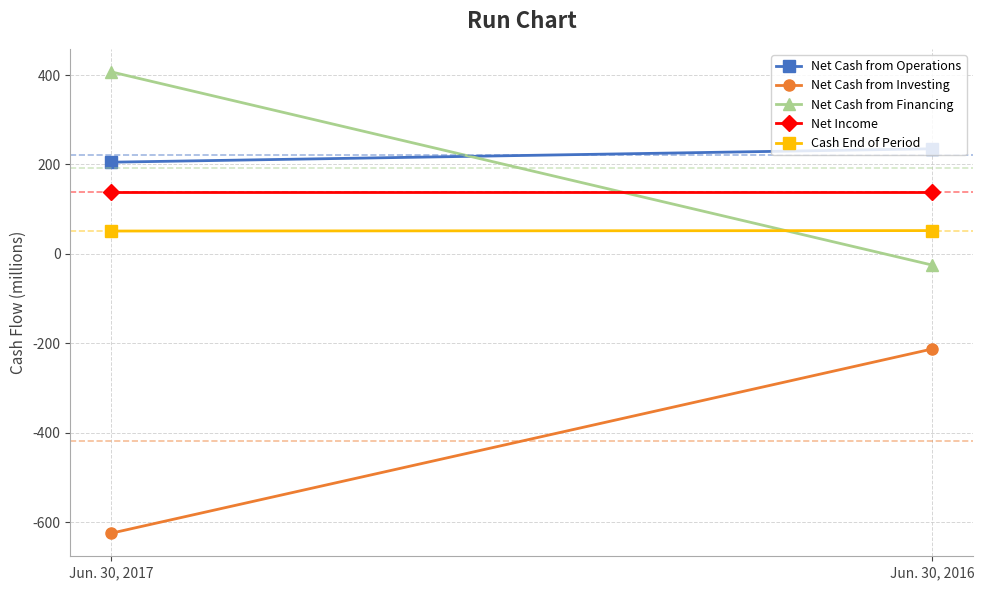

How many data points in Net Cash from Operations are less than 235?

1